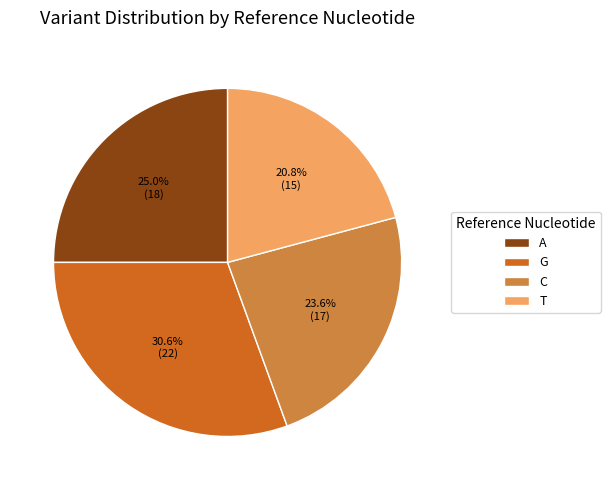

How many segments does this pie chart have?

4